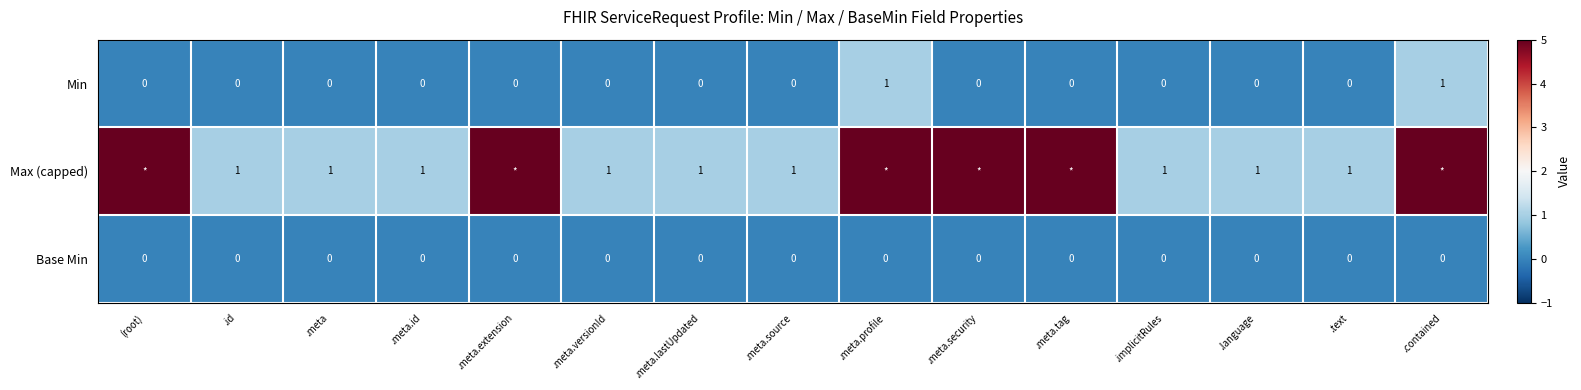

The Min series shows 0 at .text. True or false?

True